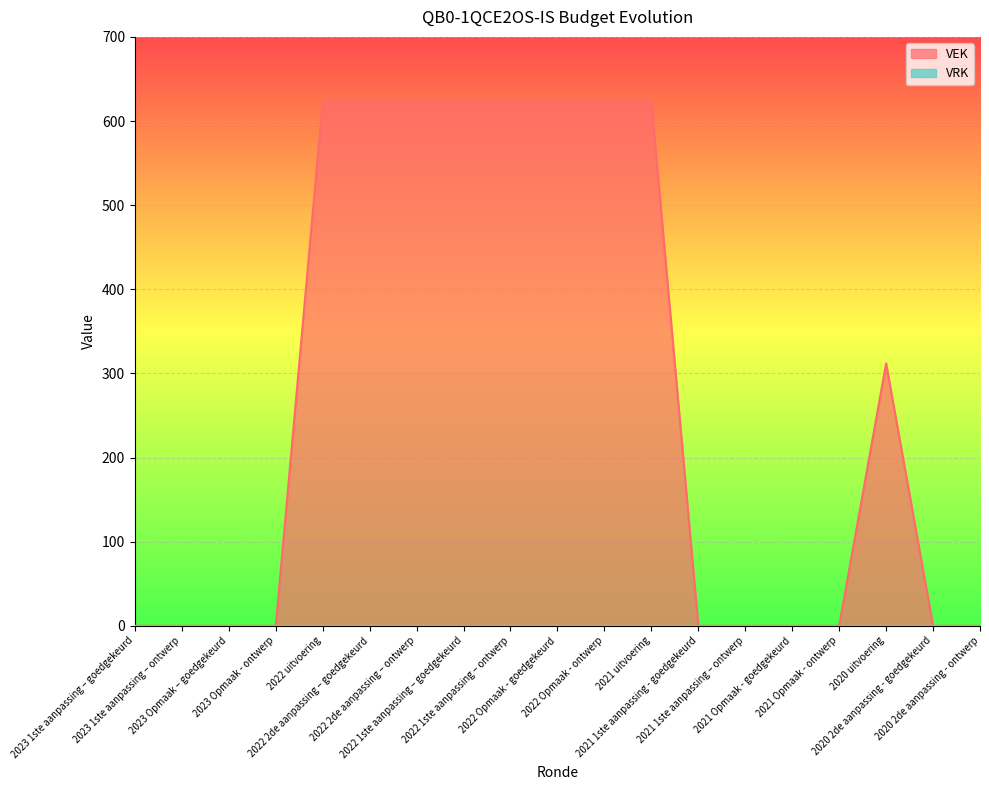

What is the change in value from 2022 1ste aanpassing – goedgekeurd to 2021 1ste aanpassing – ontwerp?

-623